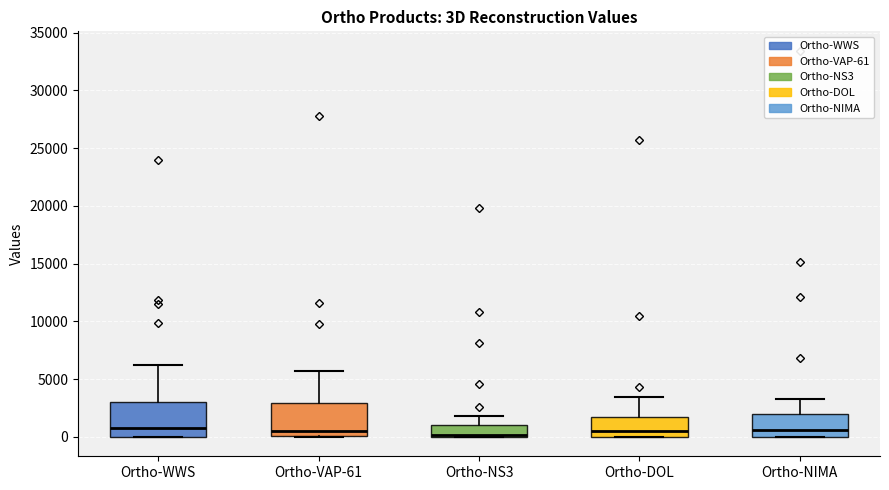

Where does the median line of the box for Ortho-WWS sit on the y-axis? The values are not printed on the chart, so give them approximately, as read against the axis.

1000